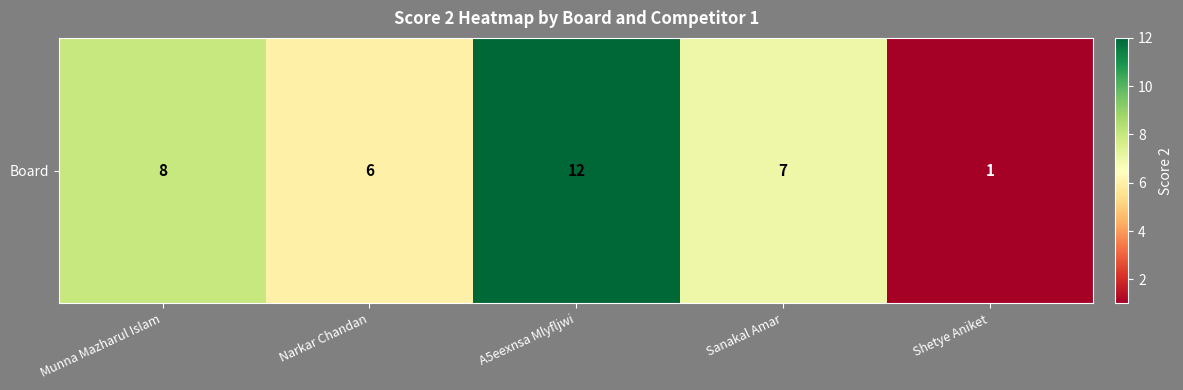

What is the difference between the maximum and minimum values?

11